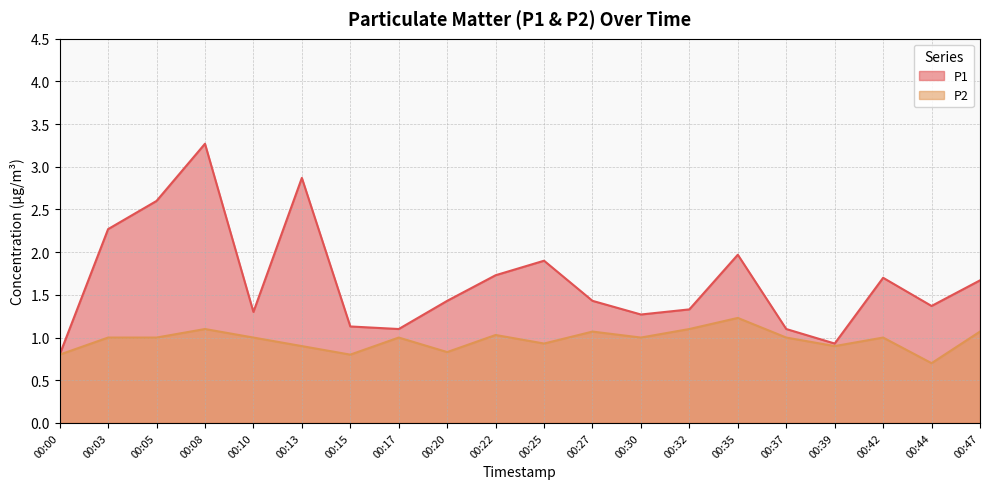

Which has a higher value, 00:25 or 00:47?

00:25